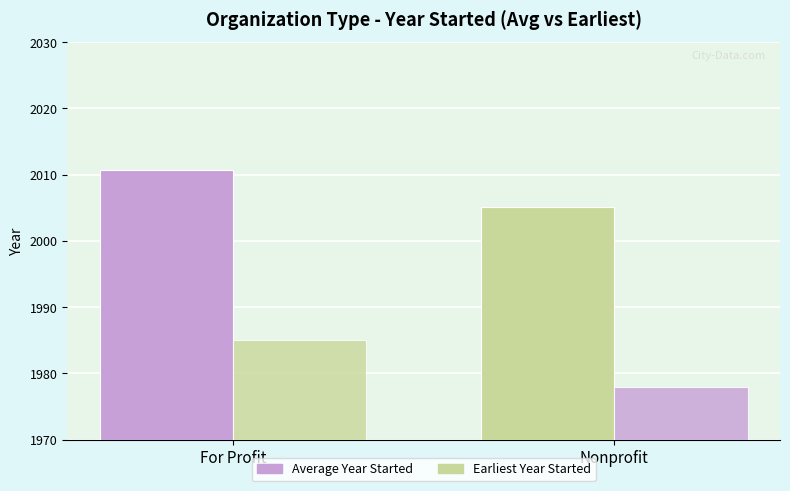

Which series has the widest spread of values?

Earliest Year Started